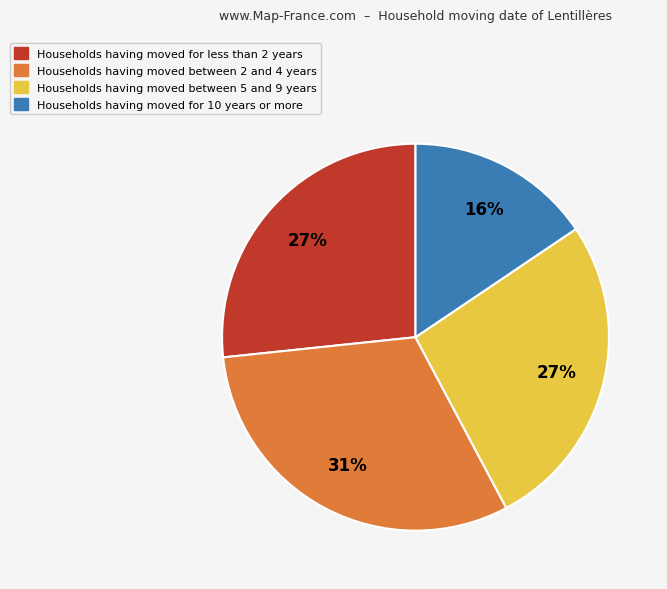

Is there any slice that represents more than half of the pie?

No